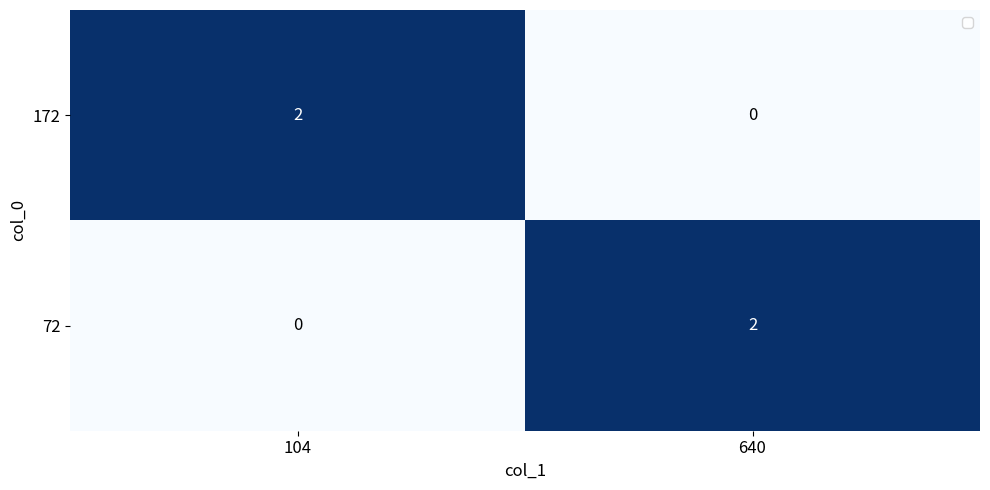

At which label is 72 closest to 1?

104